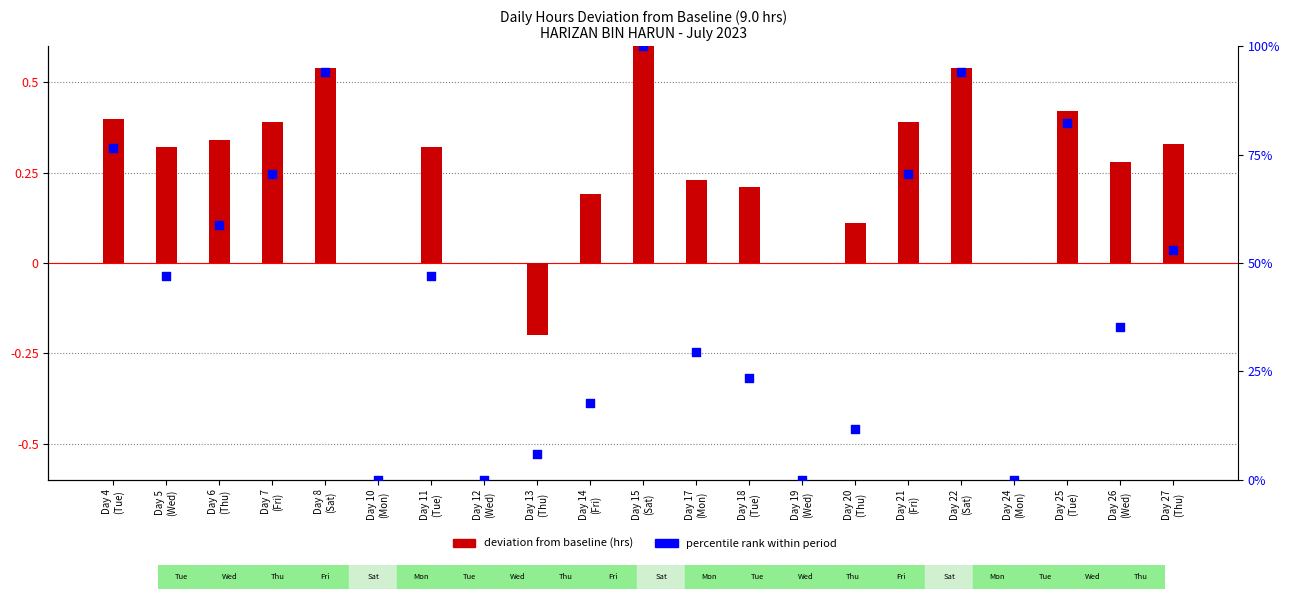

At how many categories does at least one series exceed 51?

9